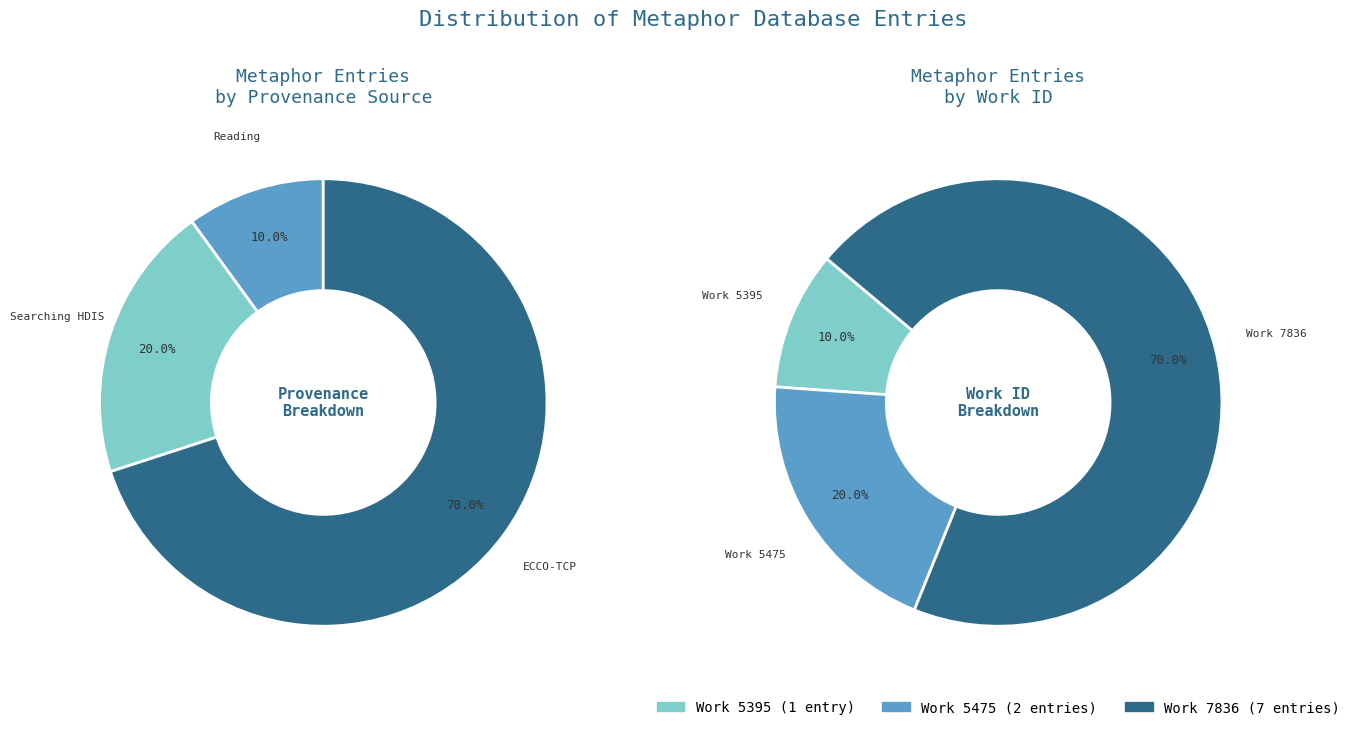

The Then steel your mind slice represents 20% of the pie. True or false?

False